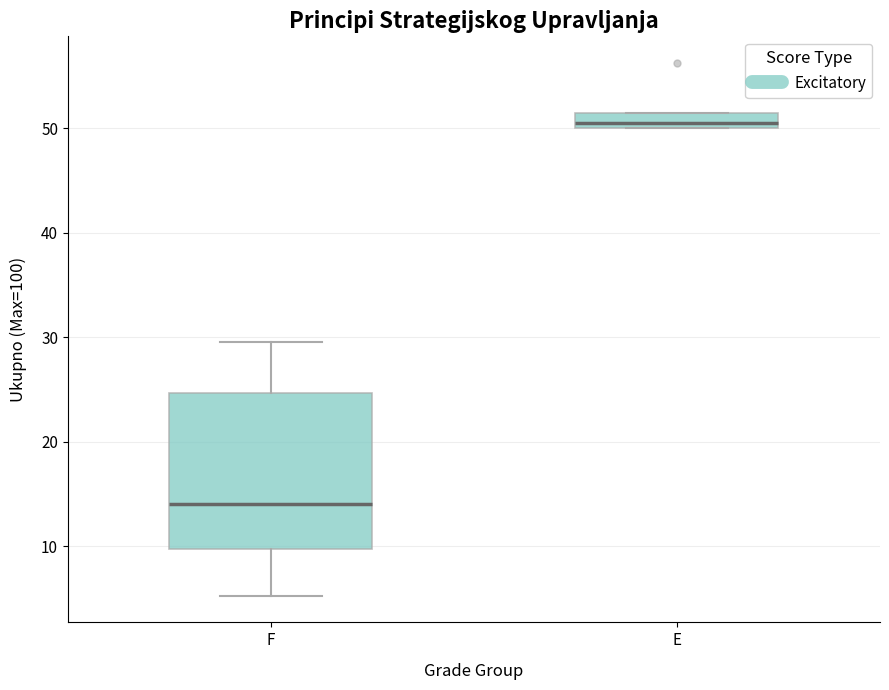

Reading left to right, transcribe this box plot: for each box, give where its median line is, the range the box spans, and where its two whiskers end, as read against the y-axis. The values are not printed on the chart, so give them approximately, as read against the axis.

F: median 14, box 10 to 25, whiskers 5 to 30
E: median 51, box 50 to 52, whiskers 50 to 52